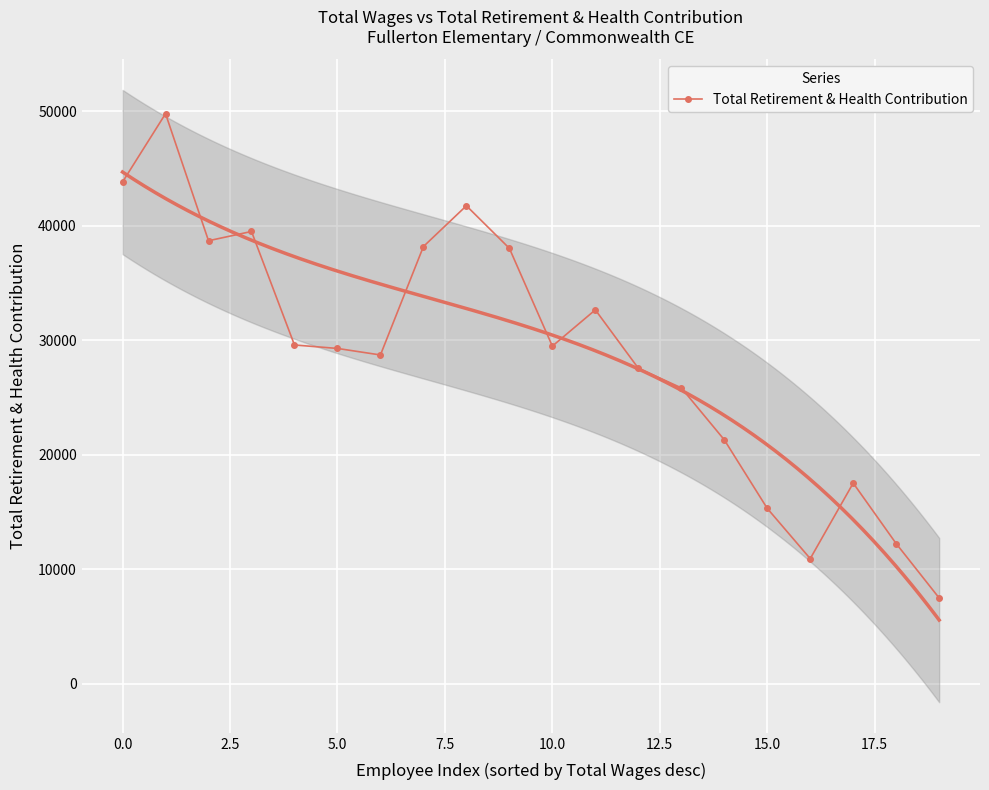

What position from the right is 16?

4